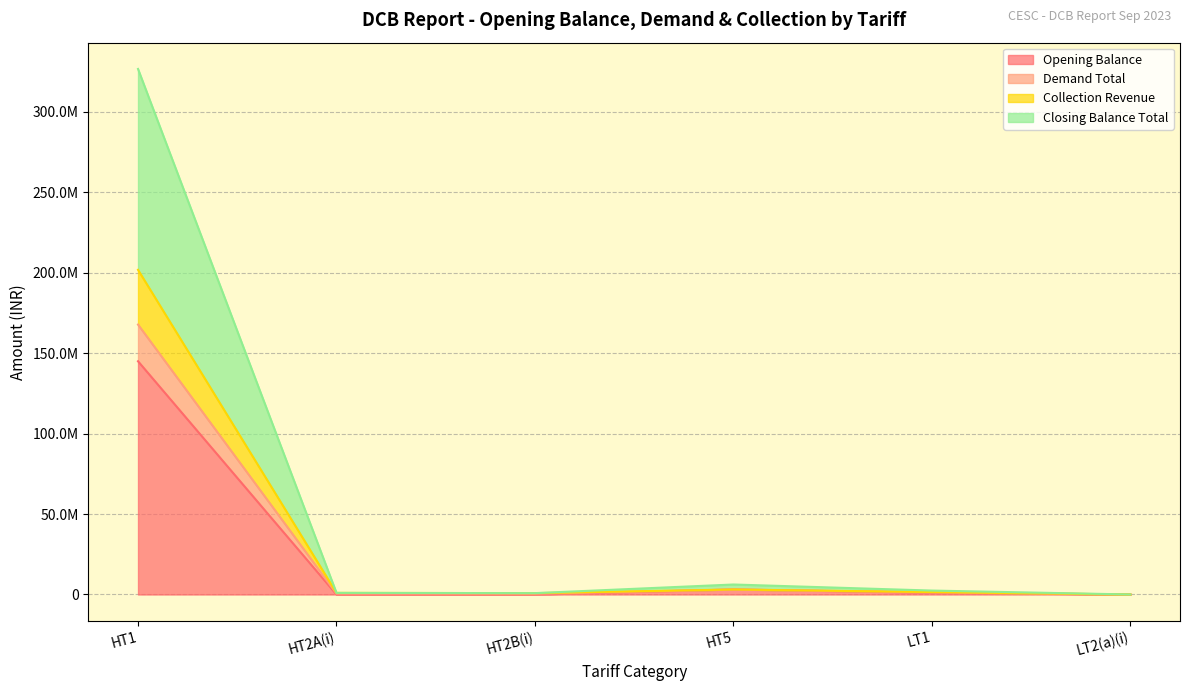

What is the minimum value shown in the chart?

522.7